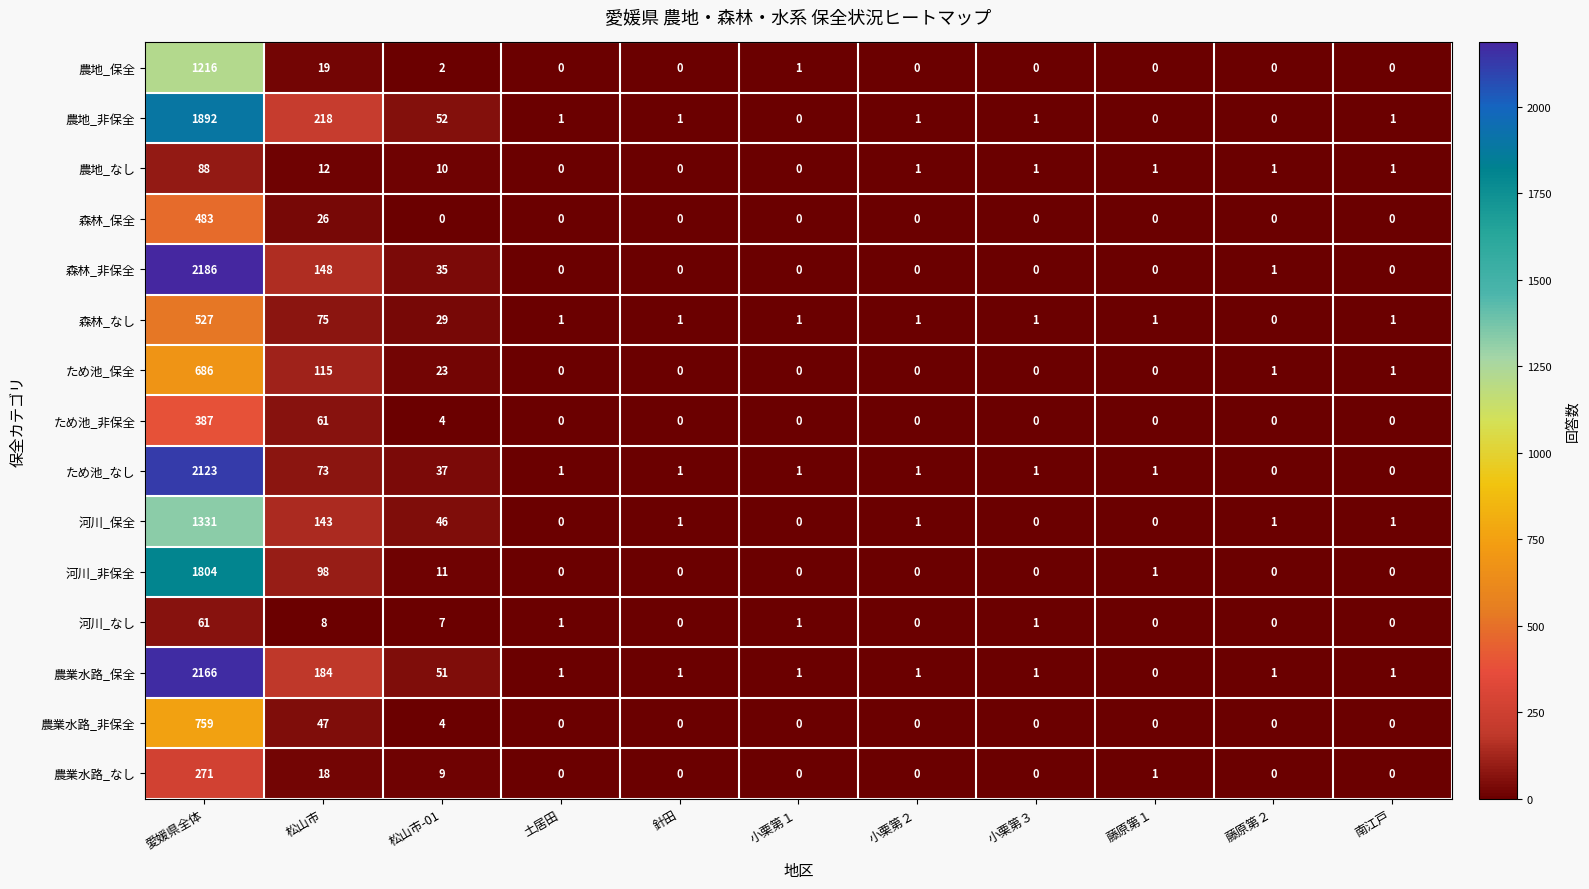

Rank the series by their maximum value, from highest to lowest.

森林_非保全, 農業水路_保全, ため池_なし, 農地_非保全, 河川_非保全, 河川_保全, 農地_保全, 農業水路_非保全, ため池_保全, 森林_なし, 森林_保全, ため池_非保全, 農業水路_なし, 農地_なし, 河川_なし